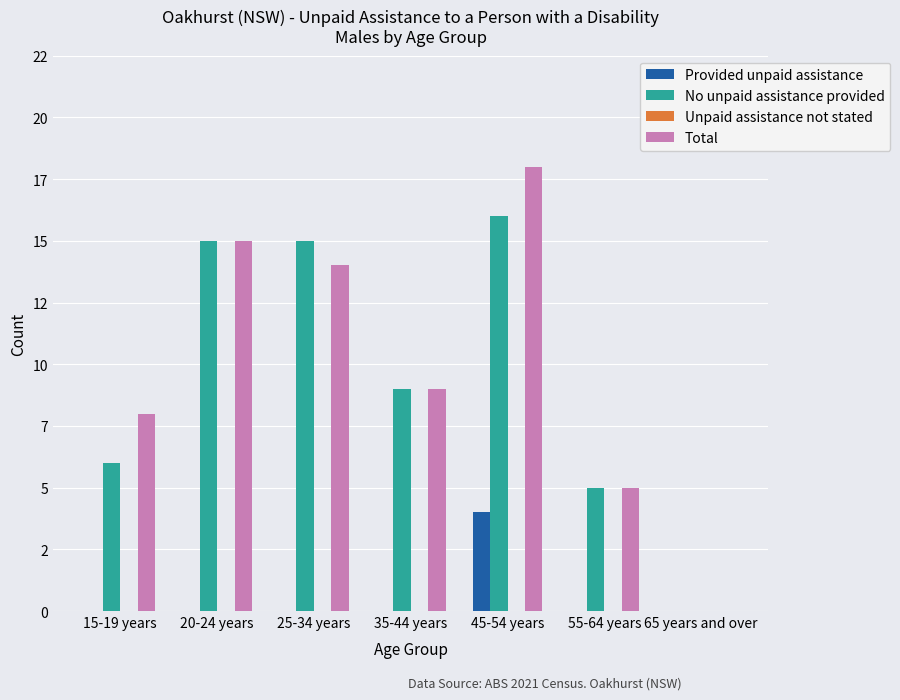

Reading right to left, extract all data points from this chart.

Provided unpaid assistance: 0	0	4	0	0	0	0
No unpaid assistance provided: 0	5	16	9	15	15	6
Unpaid assistance not stated: 0	0	0	0	0	0	0
Total: 0	5	18	9	14	15	8